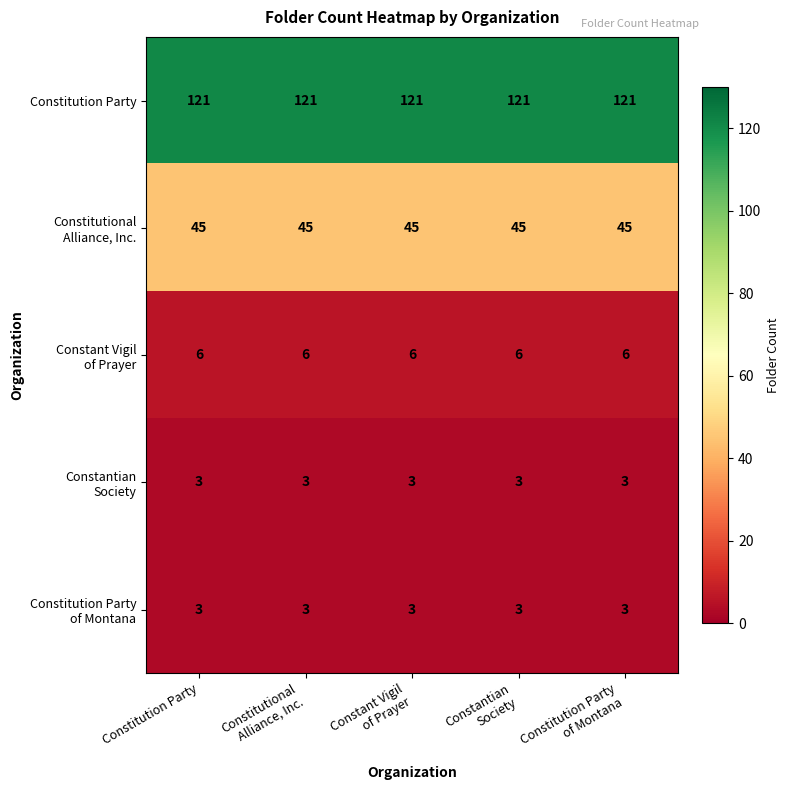

What is the greatest value displayed?

121